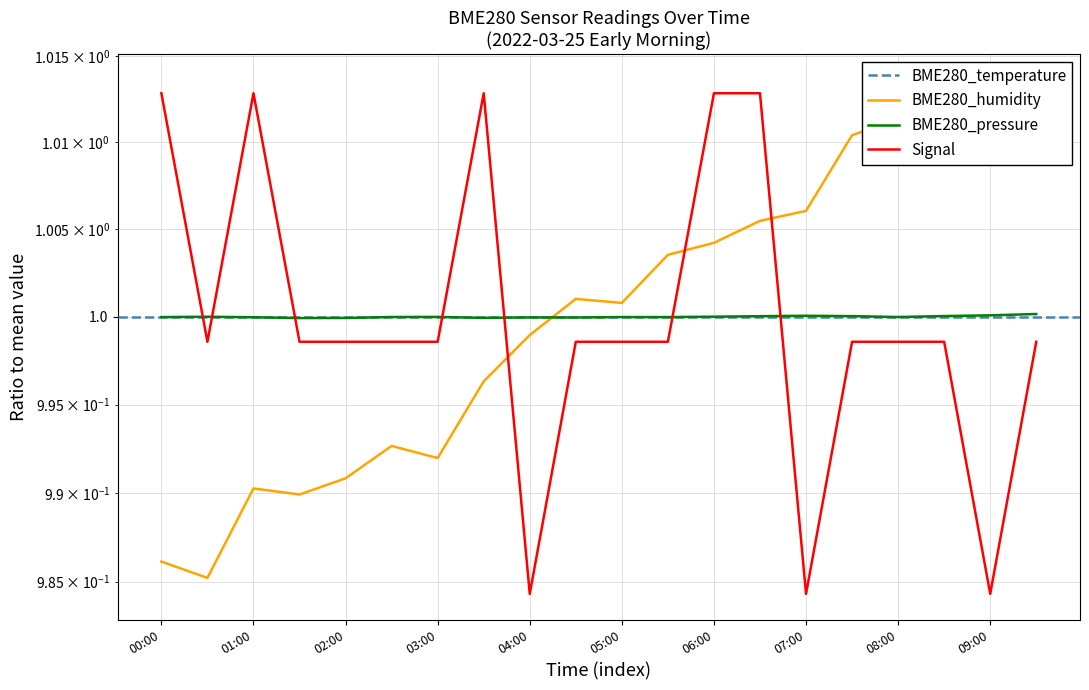

The Signal series shows 1.0 at 03:30. True or false?

True